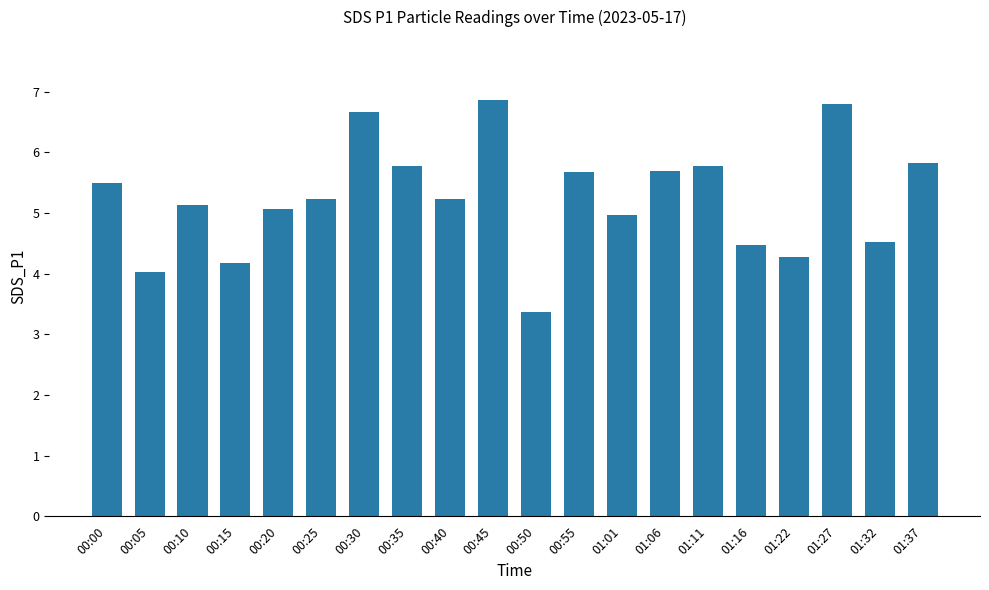

What is the change in value from 00:15 to 00:50?

-0.8